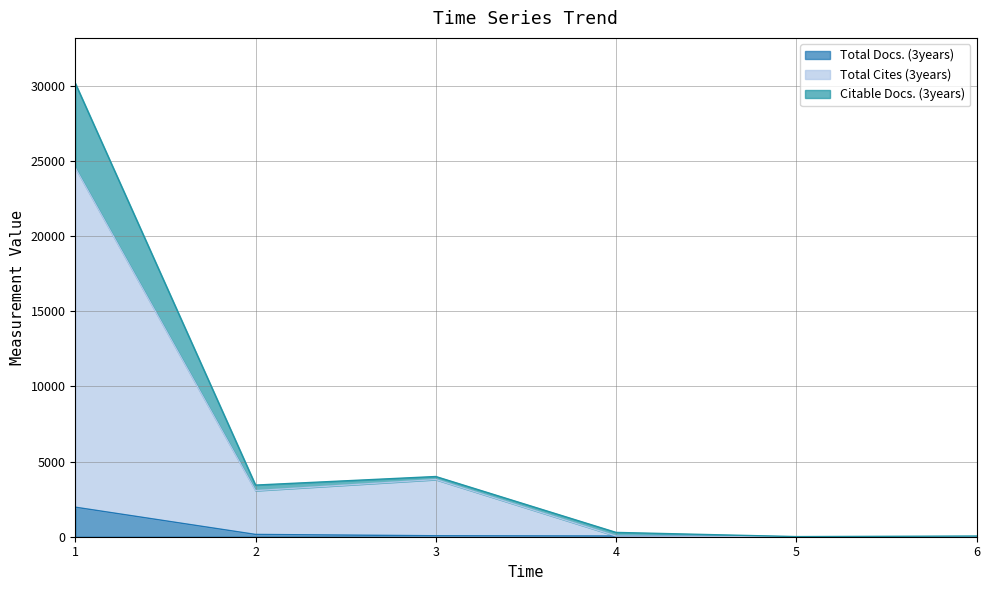

In Total Cites (3years), how many points are higher than both neighbors (excluding endpoints)?

1